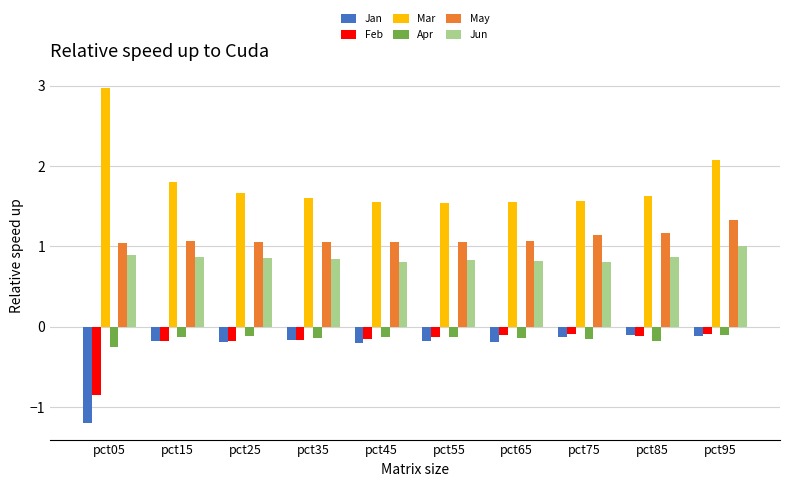

How many groups of bars are there?

10